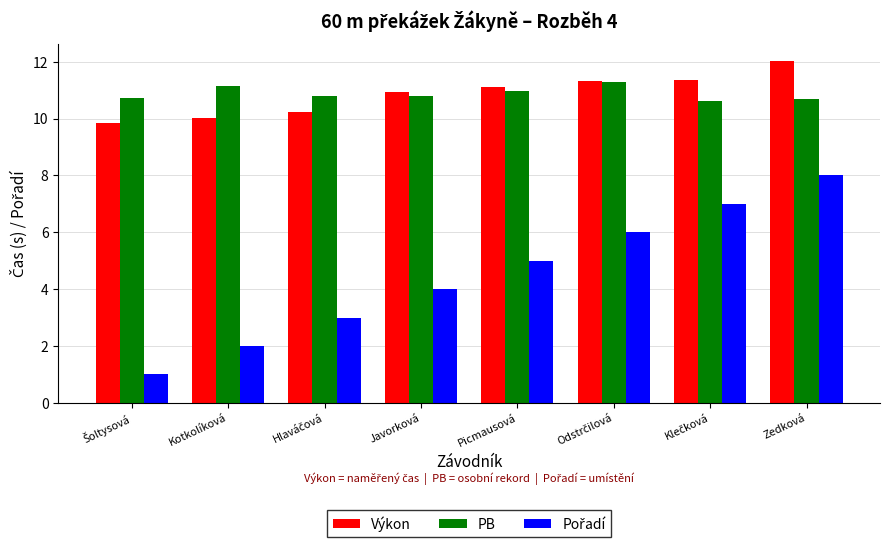

What is the label of the 7th bar from the right?

Kotkolíková